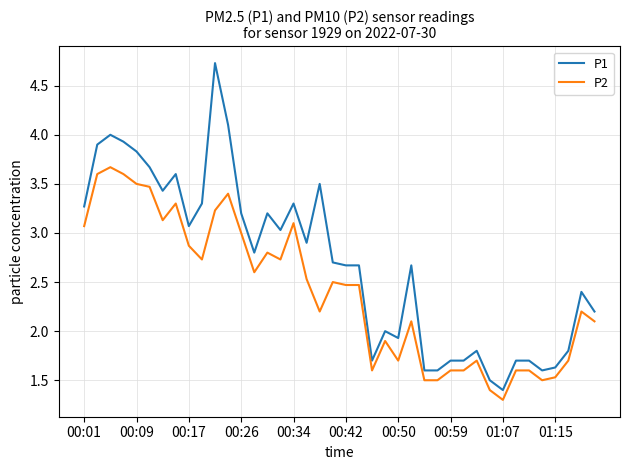

What is the smallest value displayed?

1.3